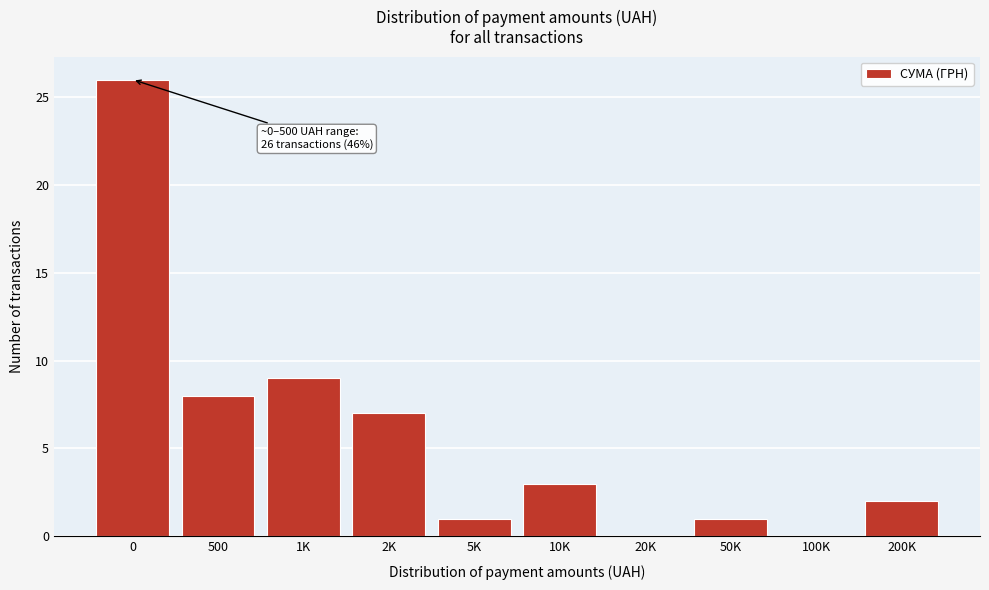

Reading left to right, list all the values displayed in this chart.

0=26	500=8	1K=9	2K=7	5K=1	10K=3	20K=0	50K=1	100K=0	200K=2